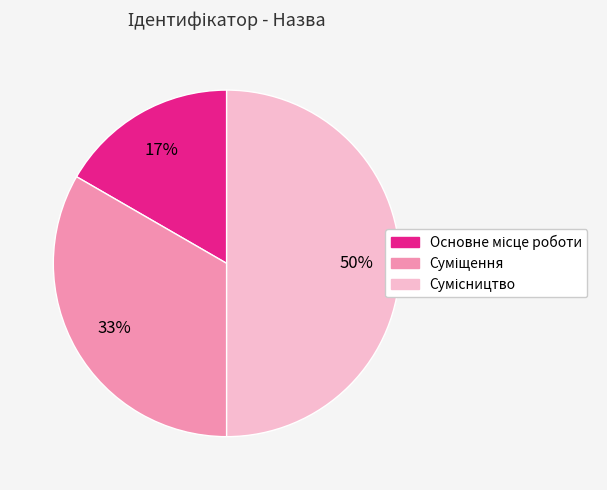

To the nearest percent, what is the average slice percentage?

33%